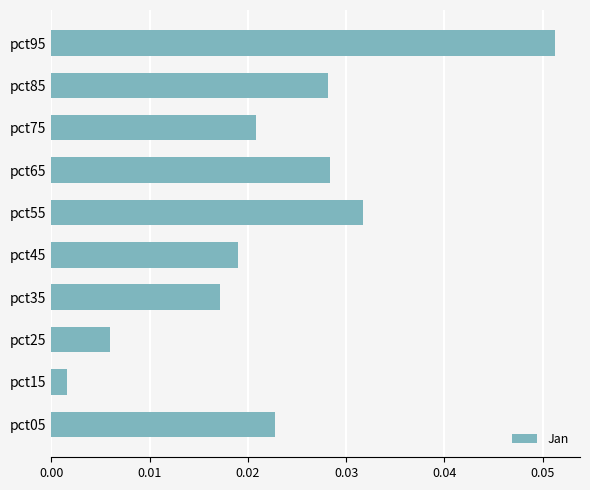

Where is the data nearest to the value 0?

pct15